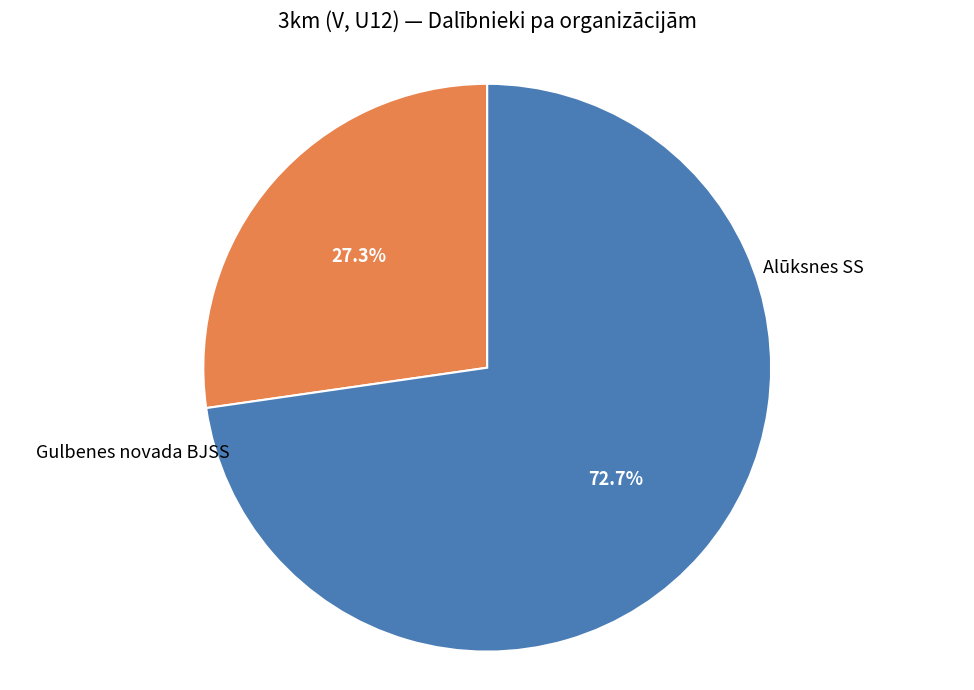

Is there a majority slice in this chart?

Yes